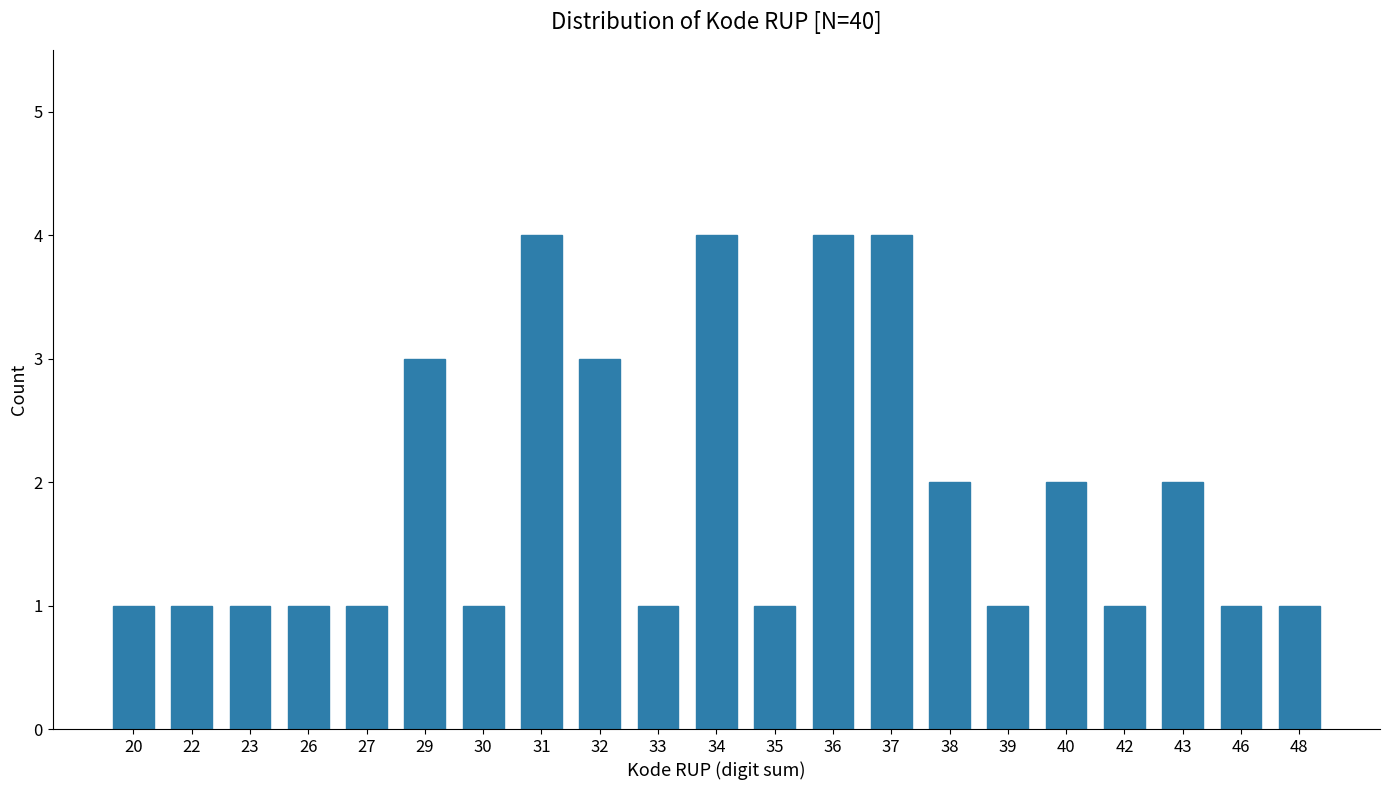

Reading left to right, list all the values displayed in this chart.

1	1	1	1	1	3	1	4	3	1	4	1	4	4	2	1	2	1	2	1	1